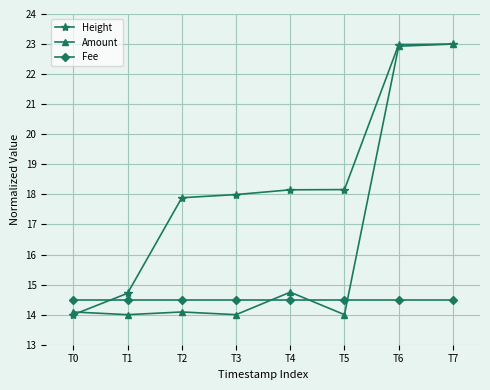

Is the value of Fee at T0 greater than the value of Amount at T7?

No